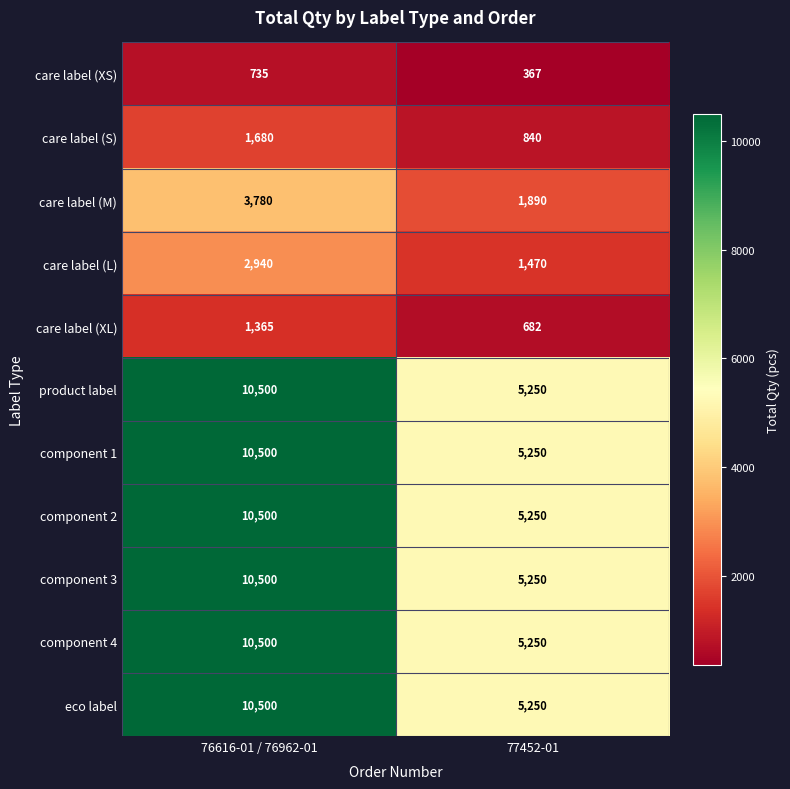

Reading left to right, what are all the values shown in this chart?

care label (XS): 735	367
care label (S): 1680	840
care label (M): 3780	1890
care label (L): 2940	1470
care label (XL): 1365	682
product label: 10500	5250
component 1: 10500	5250
component 2: 10500	5250
component 3: 10500	5250
component 4: 10500	5250
eco label: 10500	5250